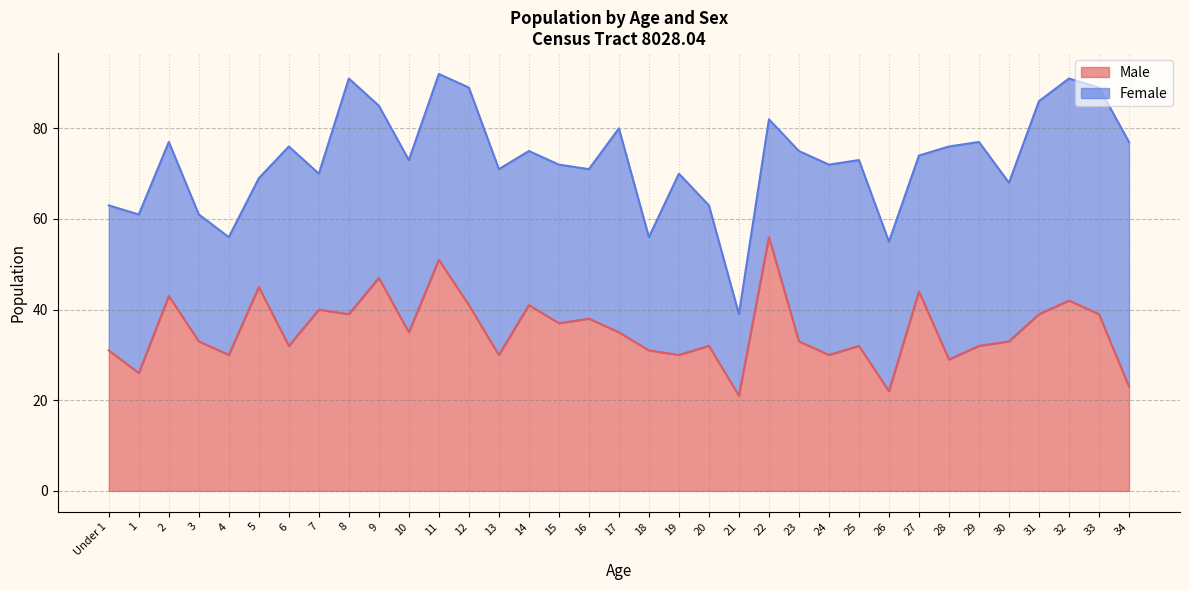

Which category has the highest value in the Male series?

22